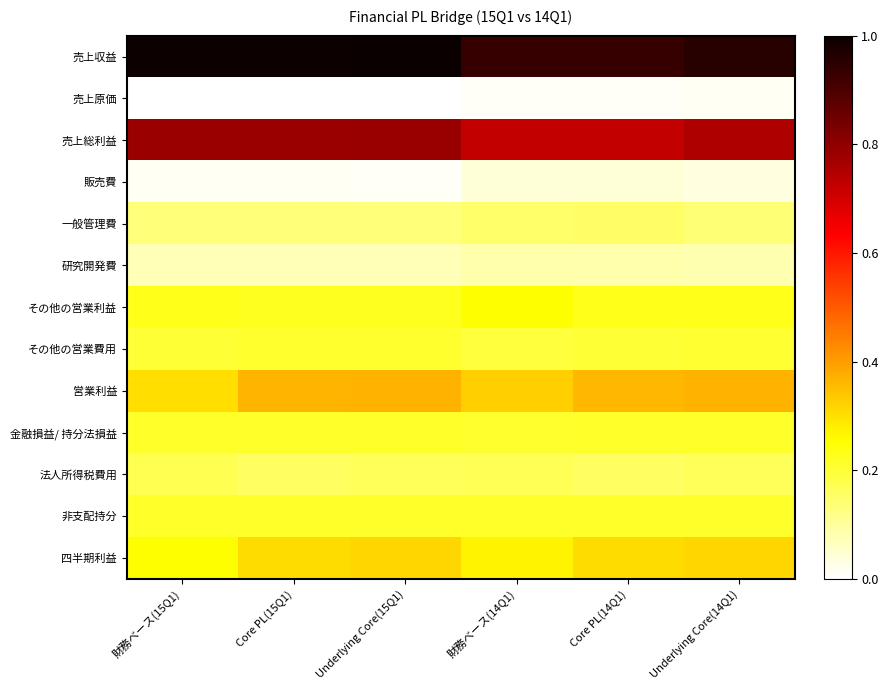

Which has a higher value, 財務ベース(15Q1) or Core PL(14Q1)?

財務ベース(15Q1)